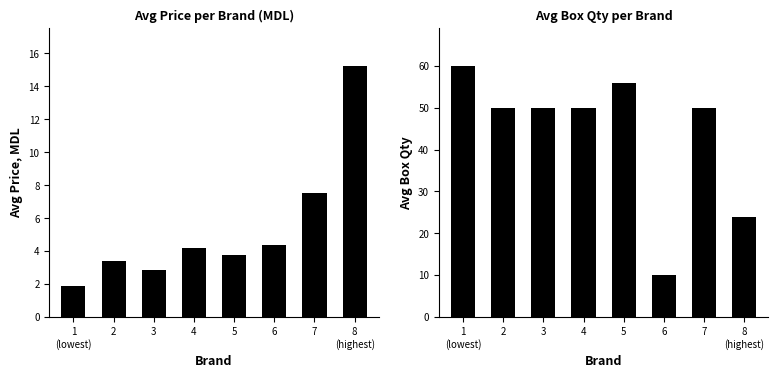

At which label does Avg Price (MDL) first exceed 4?

4